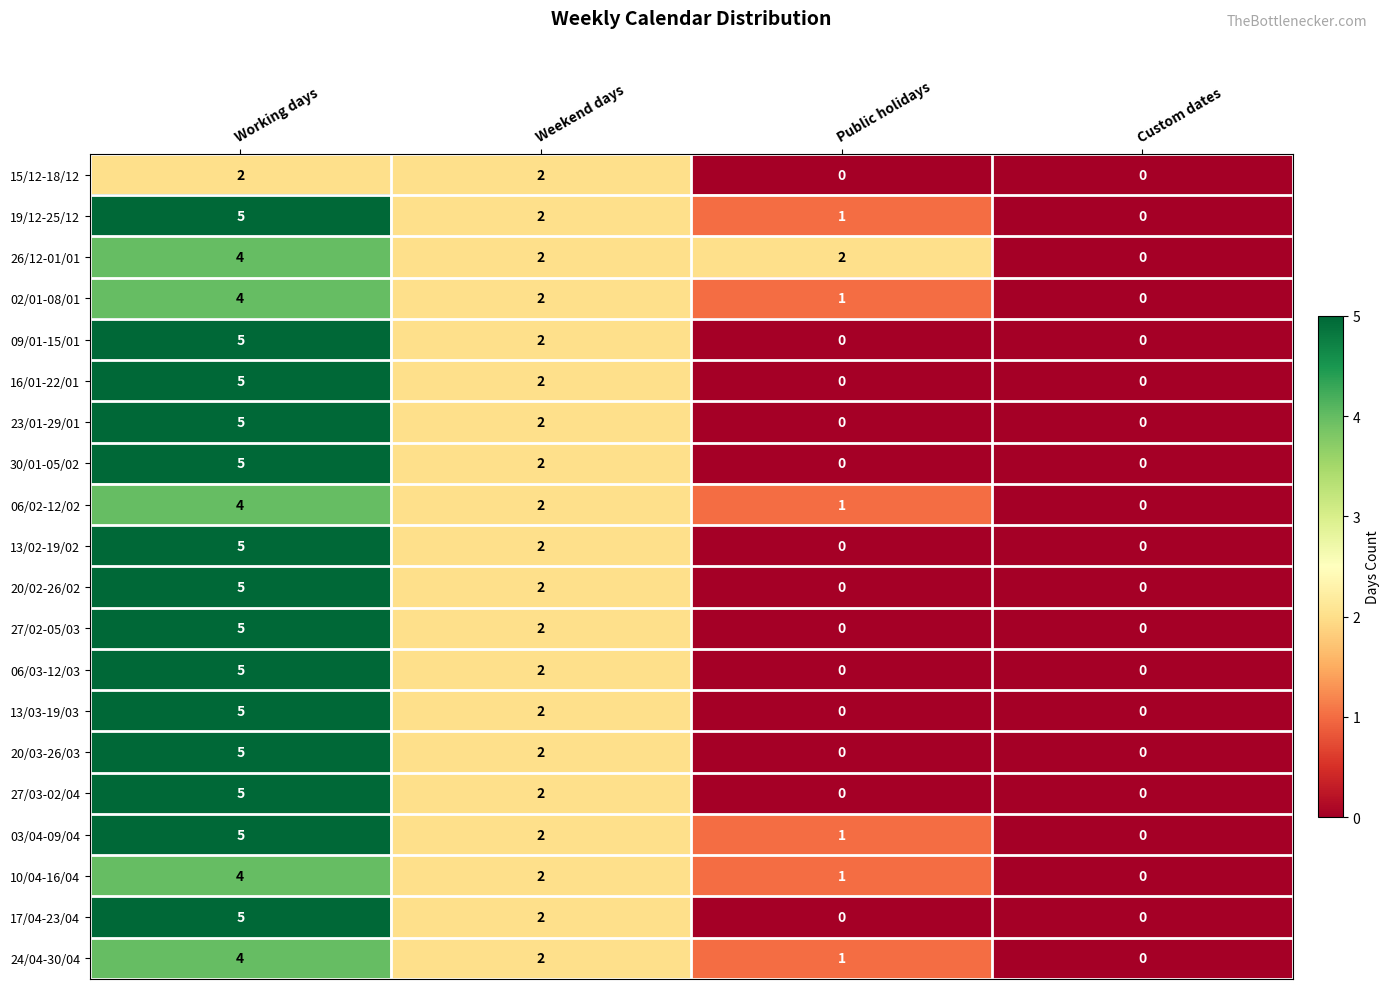

What is the sum of all 03/04-09/04 values?

8